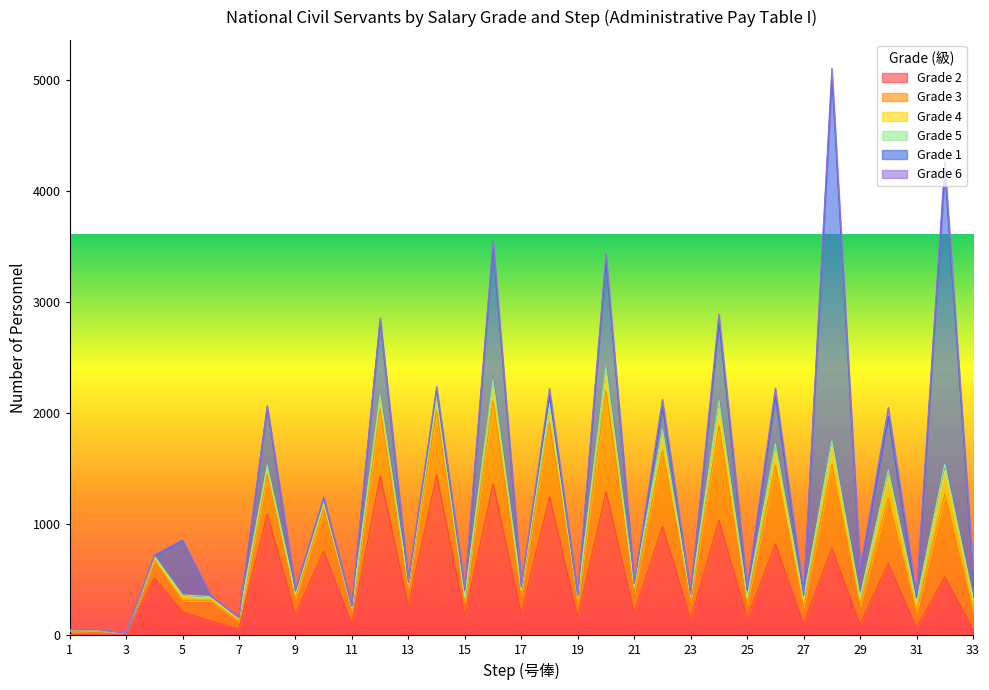

How many lines are shown in the chart?

6